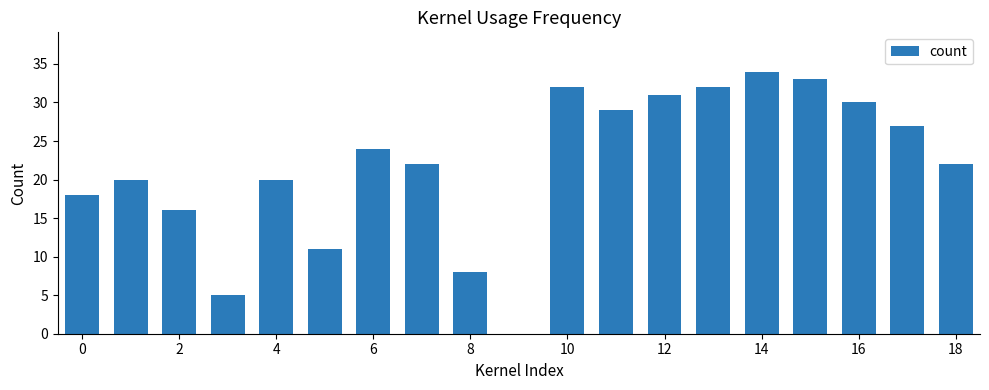

What is the sum of all values?

414